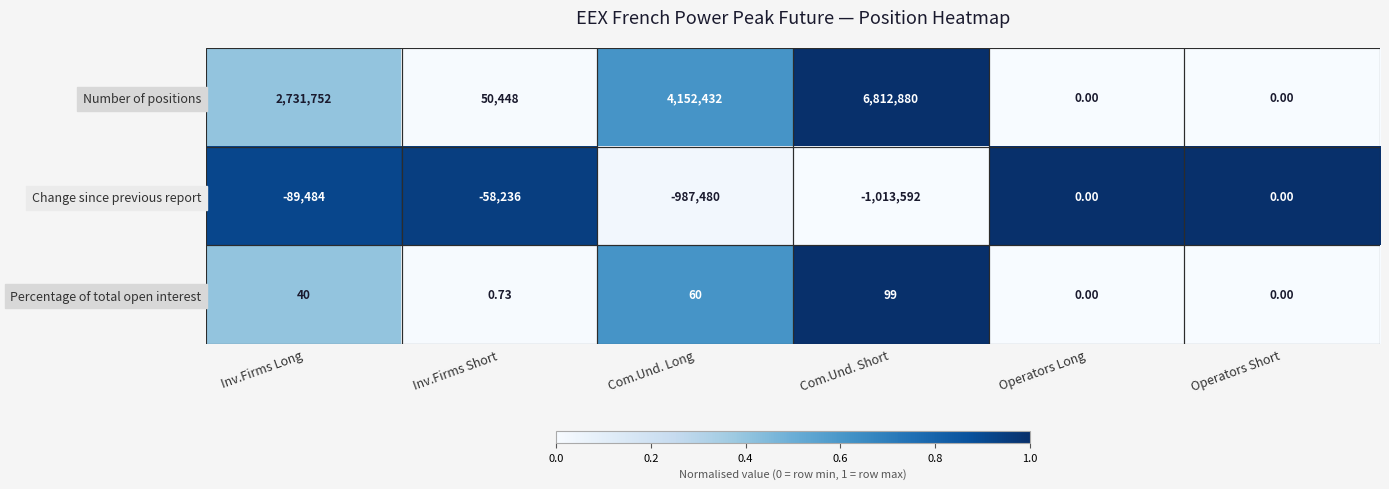

At Com.Und. Short, list the series in order from smallest to largest.

Change since previous report, Percentage of total open interest, Number of positions